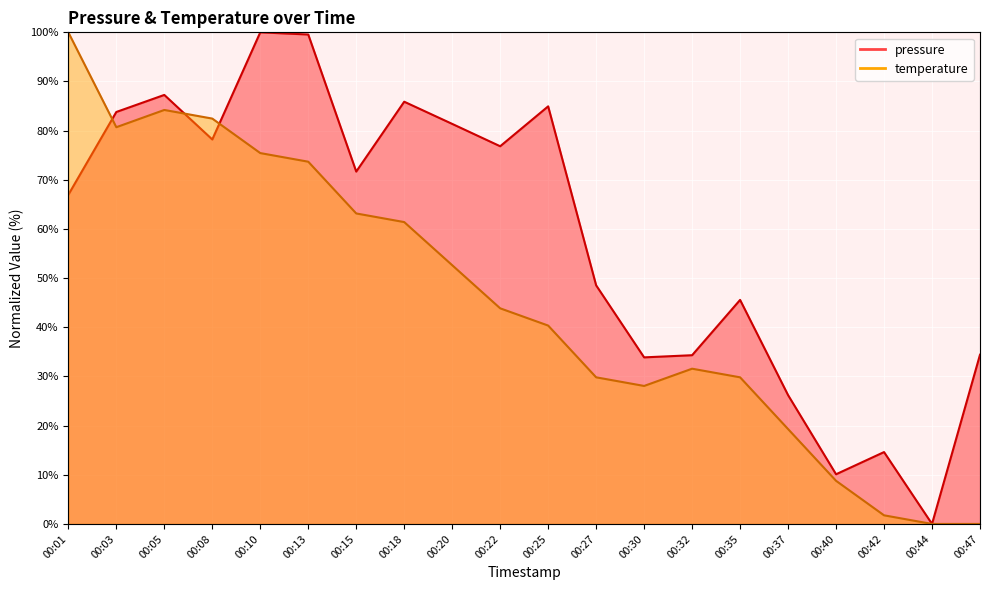

Where is pressure nearest to the value 50?

00:27